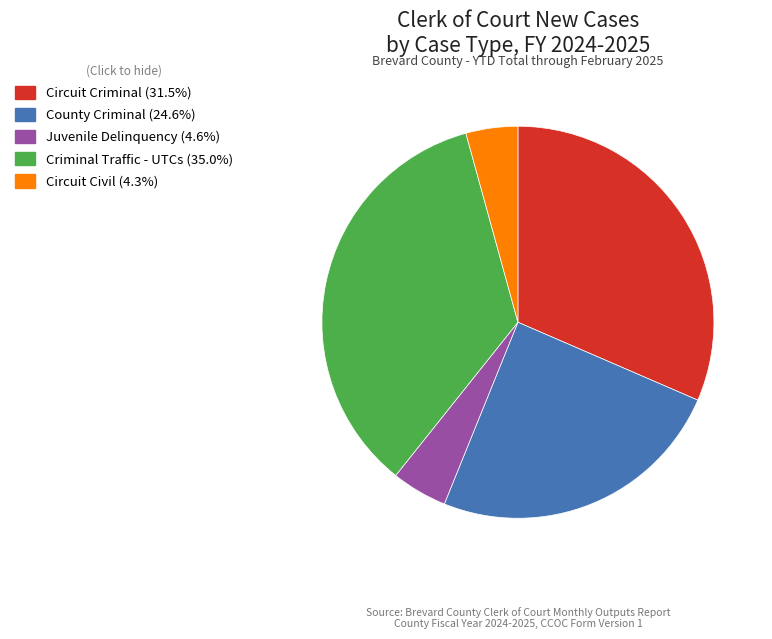

Which category has the biggest portion of the pie?

Criminal Traffic - UTCs